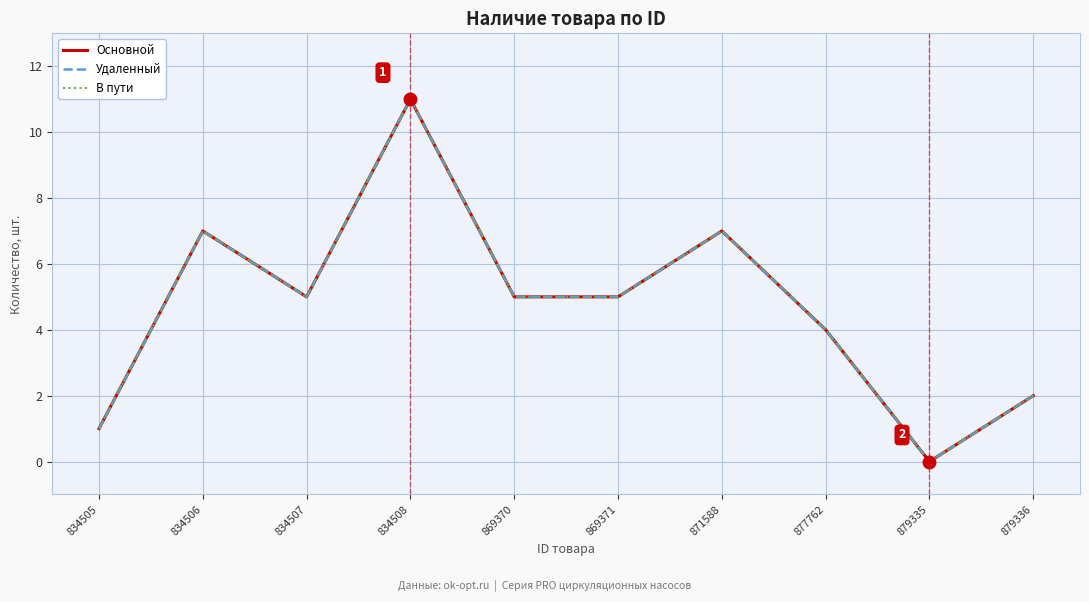

Does the chart have visible grid lines?

Yes